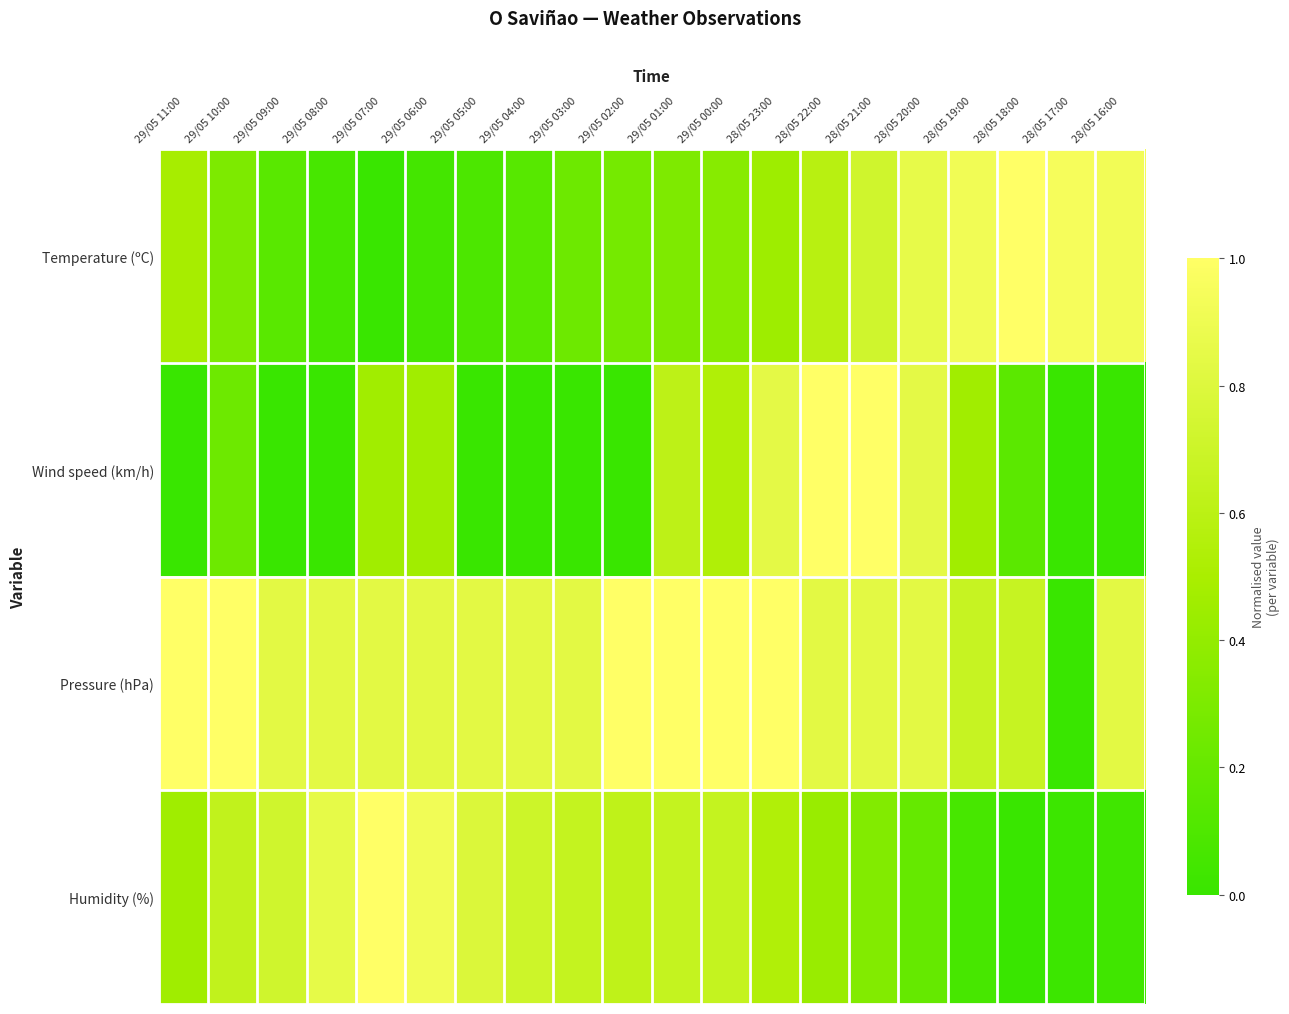

Between 29/05 10:00 and 28/05 23:00, which series saw the biggest shift?

Wind speed (km/h)